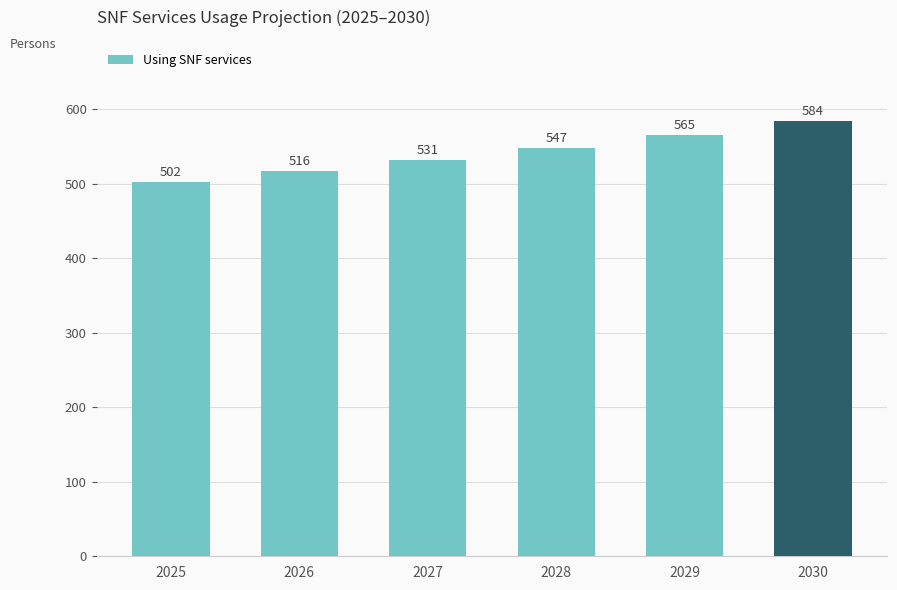

True or false: the data shows 547.3 at 2028.

True